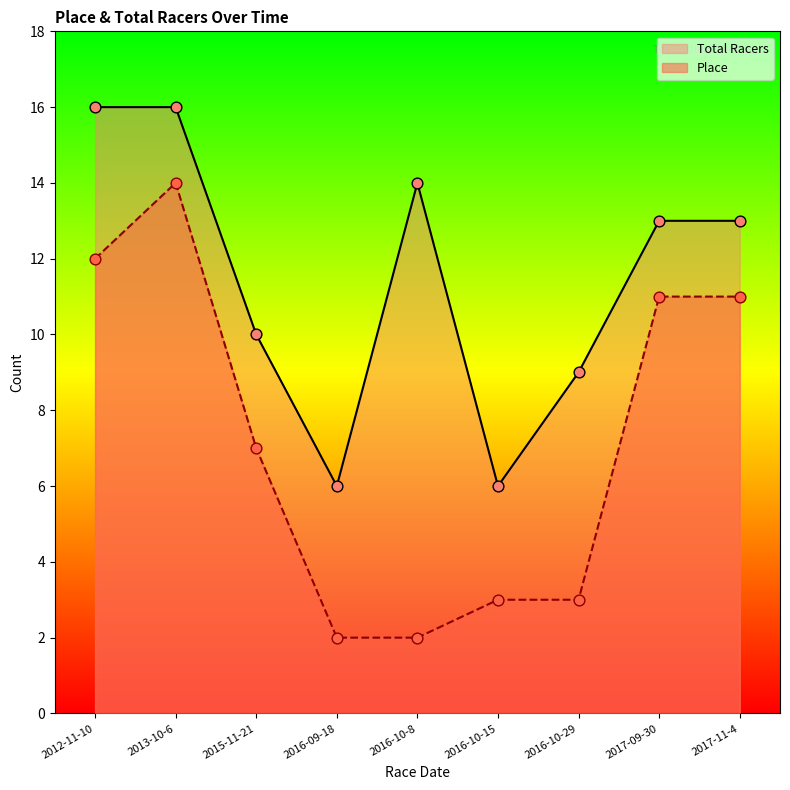

At how many categories does at least one series exceed 8?

7